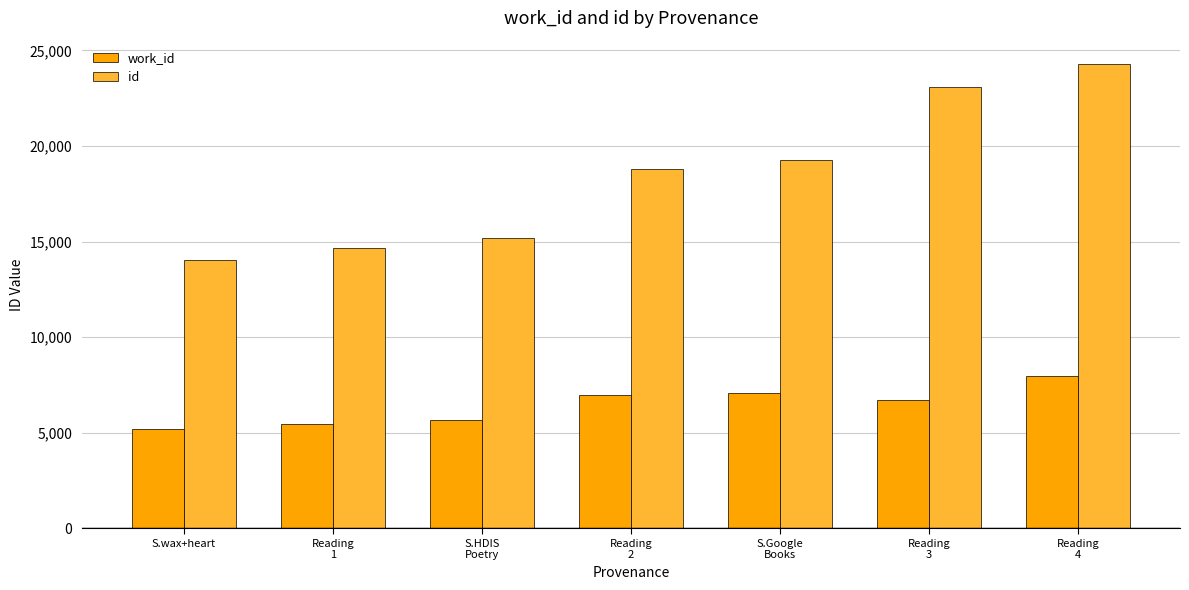

List the series in order of their overall mean, highest first.

id, work_id